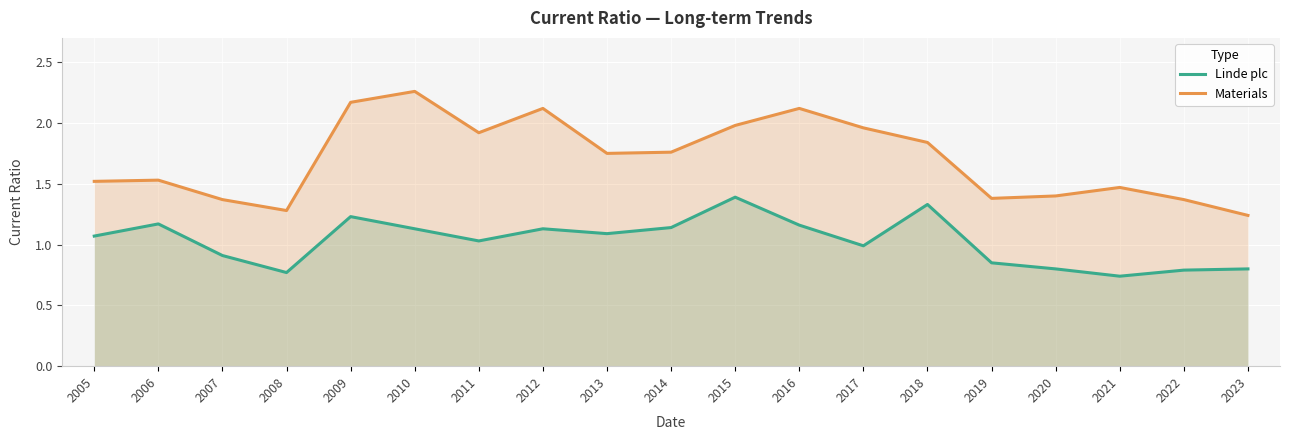

What is the value of the Materials point at the 19th from the left?

1.2